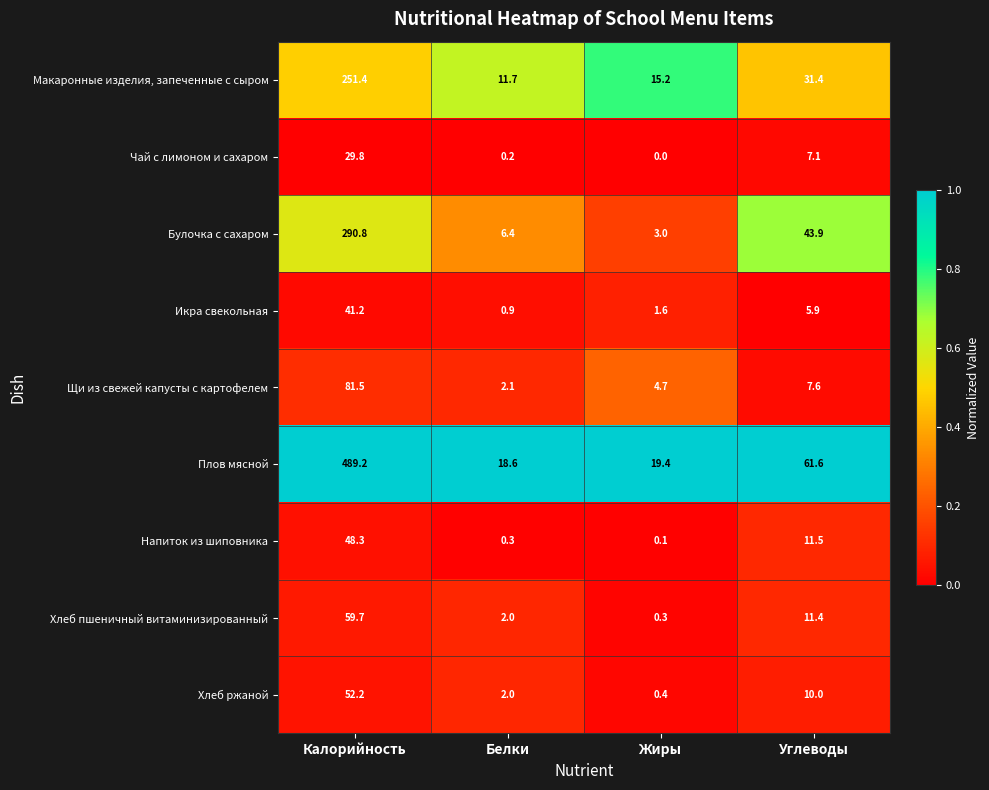

At which category is the sum across all series the highest?

Калорийность